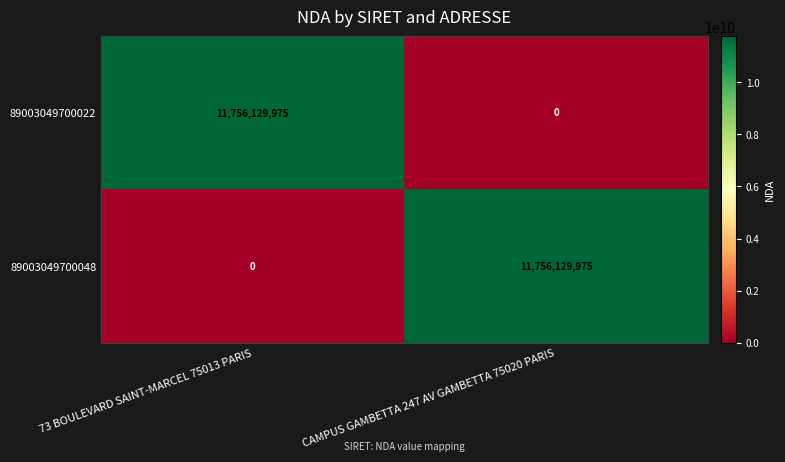

What is the difference between the maximum and minimum values in the 89003049700022 series?

11756129975